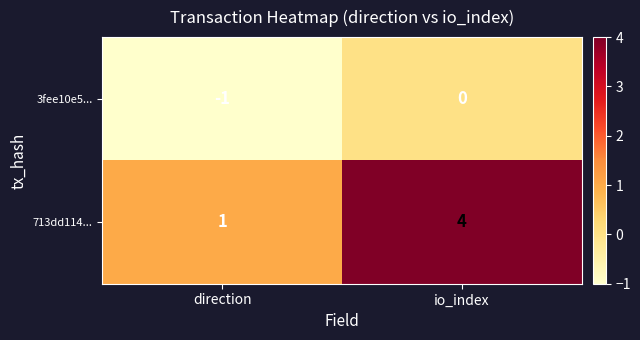

List the series in order of their overall mean, lowest first.

3fee10e5..., 713dd114...